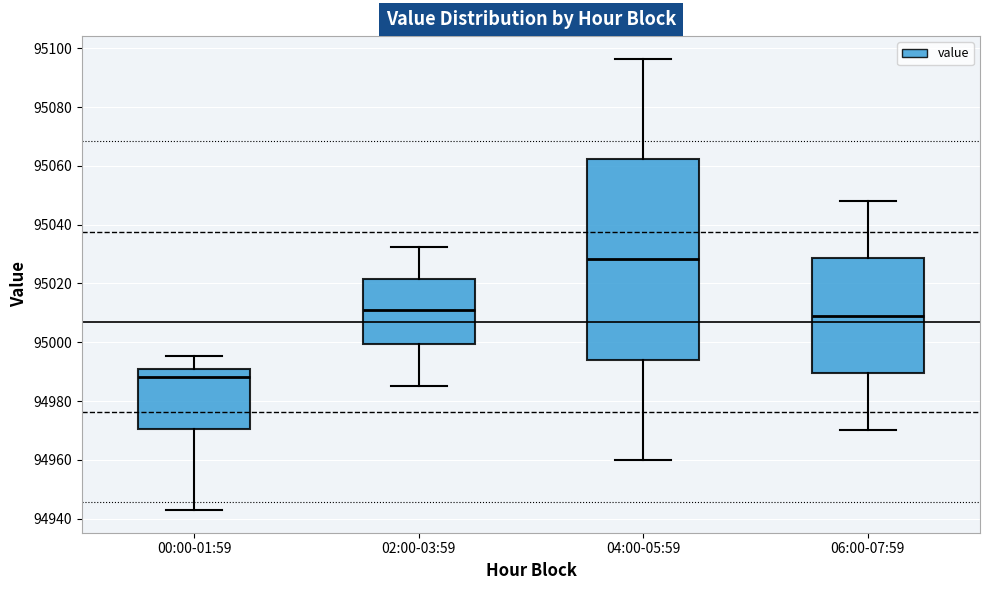

Reading left to right, transcribe this box plot: for each box, give where its median line is, the range the box spans, and where its two whiskers end, as read against the y-axis. The values are not printed on the chart, so give them approximately, as read against the axis.

00:00-01:59: median 94988, box 94970 to 94990, whiskers 94942 to 94996
02:00-03:59: median 95010, box 95000 to 95022, whiskers 94986 to 95032
04:00-05:59: median 95028, box 94994 to 95062, whiskers 94960 to 95096
06:00-07:59: median 95010, box 94990 to 95028, whiskers 94970 to 95048